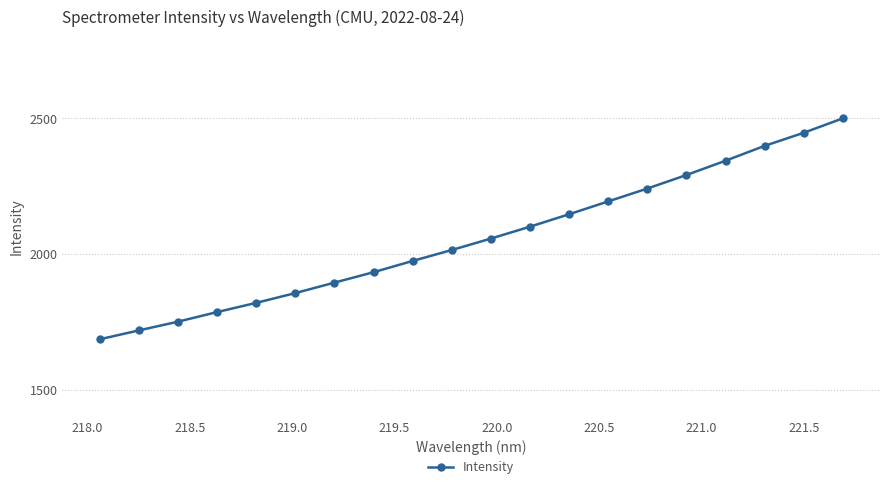

What is the value of the 10th point from the left?

2015.0